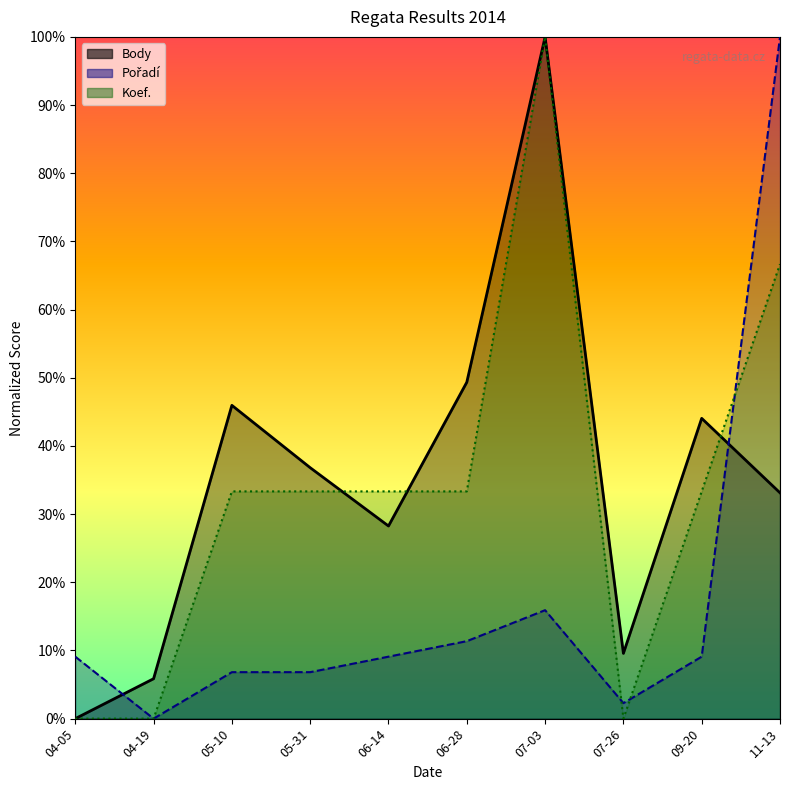

The Body series shows 17.5 at 06-14. True or false?

False